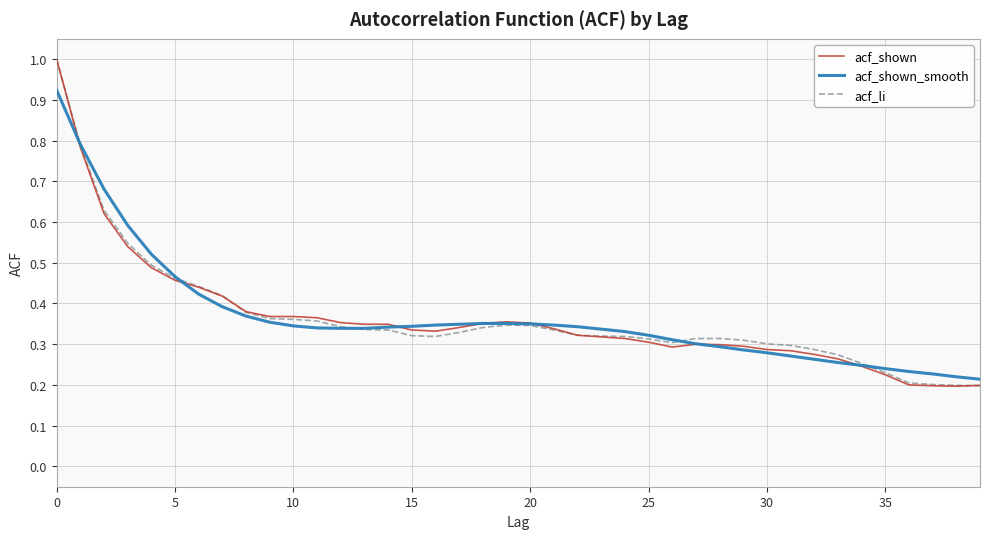

What is the greatest value displayed?

1.0